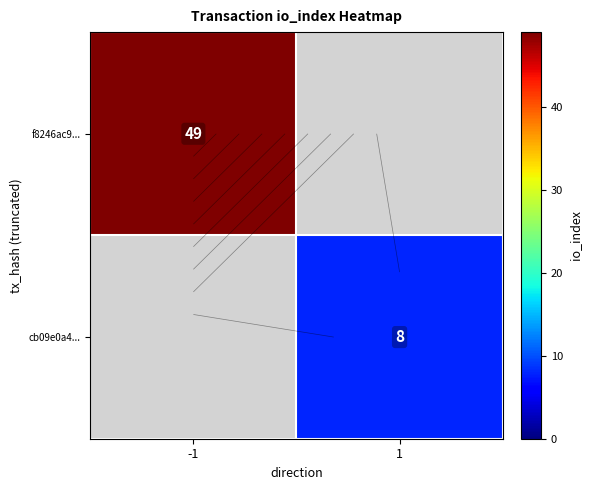

Rank the categories by f8246ac9... value from highest to lowest.

-1, 1